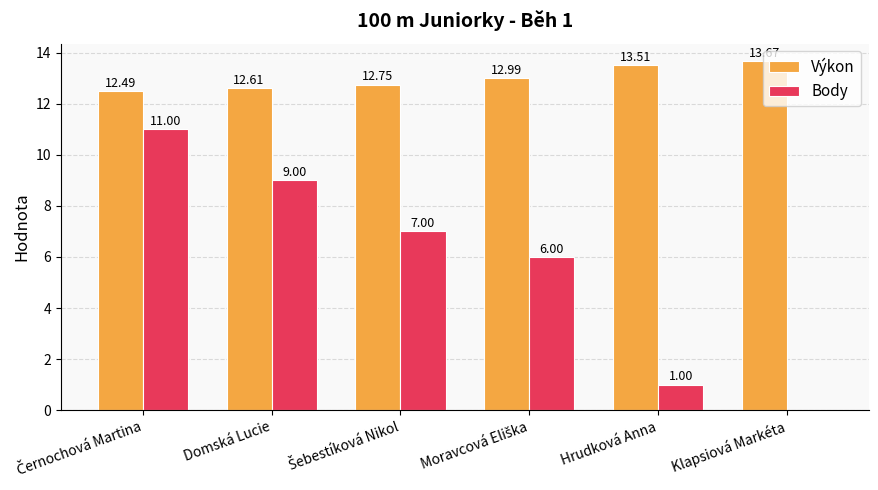

Is the value of Výkon at Hrudková Anna greater than the value of Body at Hrudková Anna?

Yes